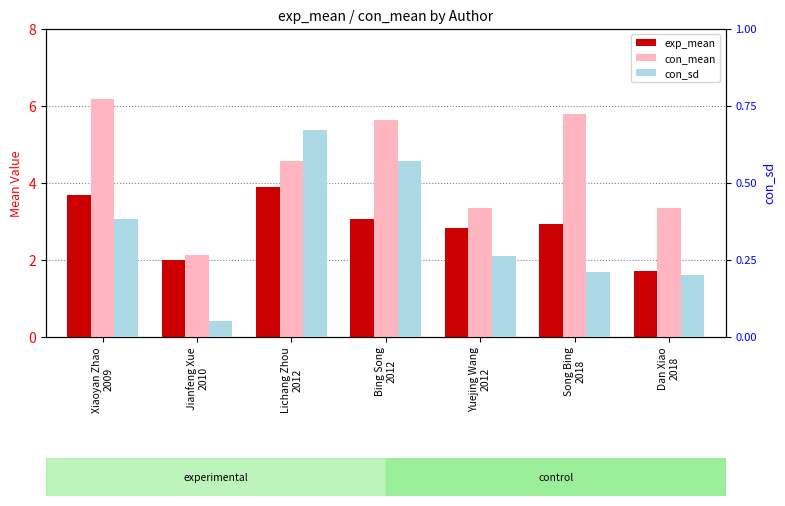

What is the difference between the maximum and minimum values in the exp_mean series?

2.2